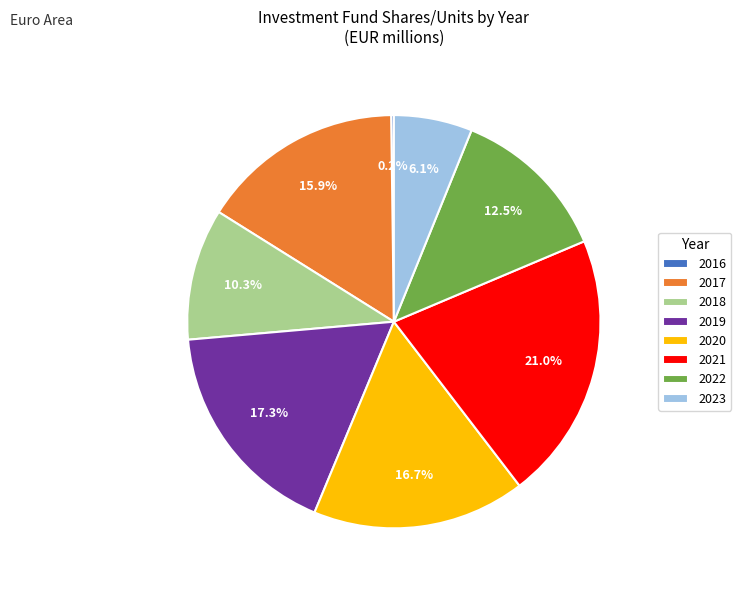

Approximately how many times larger is the value at 2020 compared to 2022?

1.3